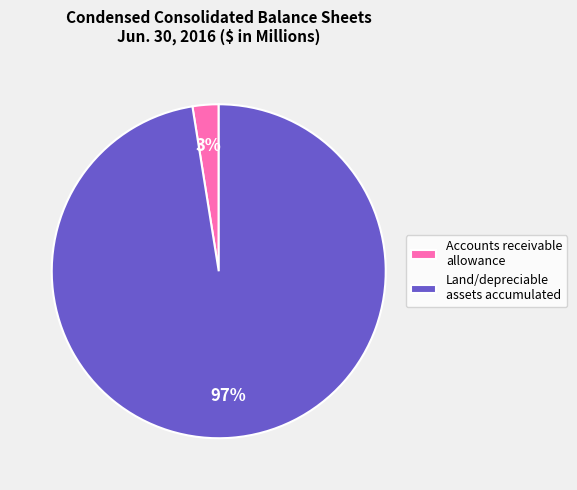

Which slice is the largest?

Land/depreciable assets accumulated